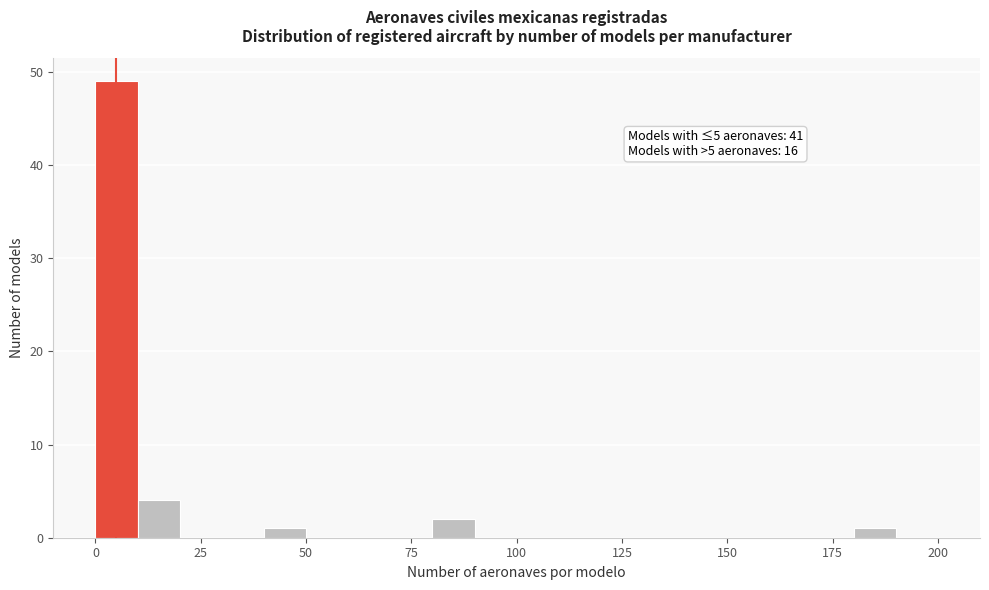

Around what value on the x-axis is the tallest bar? Give the approximate position of its centre, as read against the axis.

5